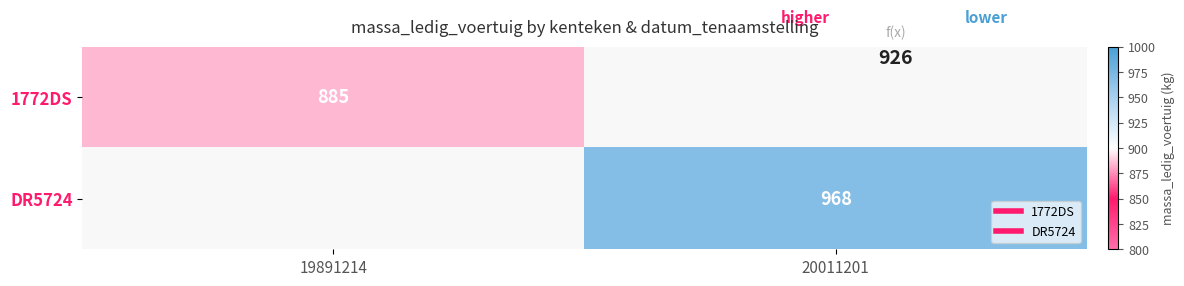

At which category does the chart reach its minimum across all series?

20011201